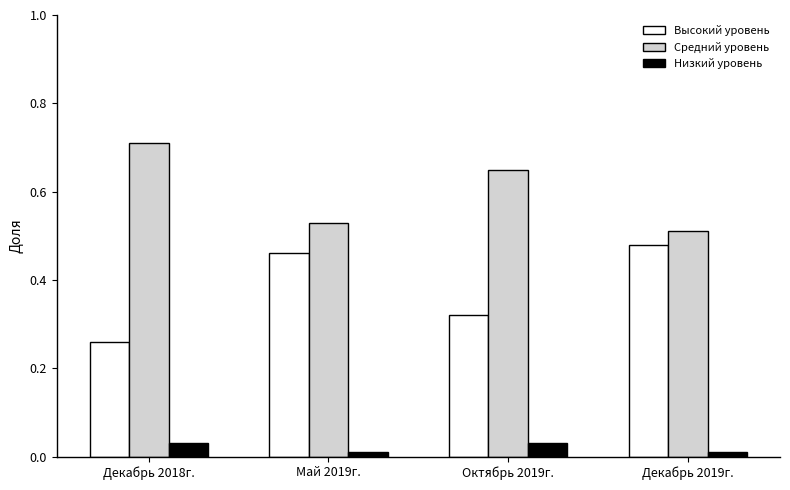

Which category has the highest value in the Средний уровень series?

Декабрь 2018г.